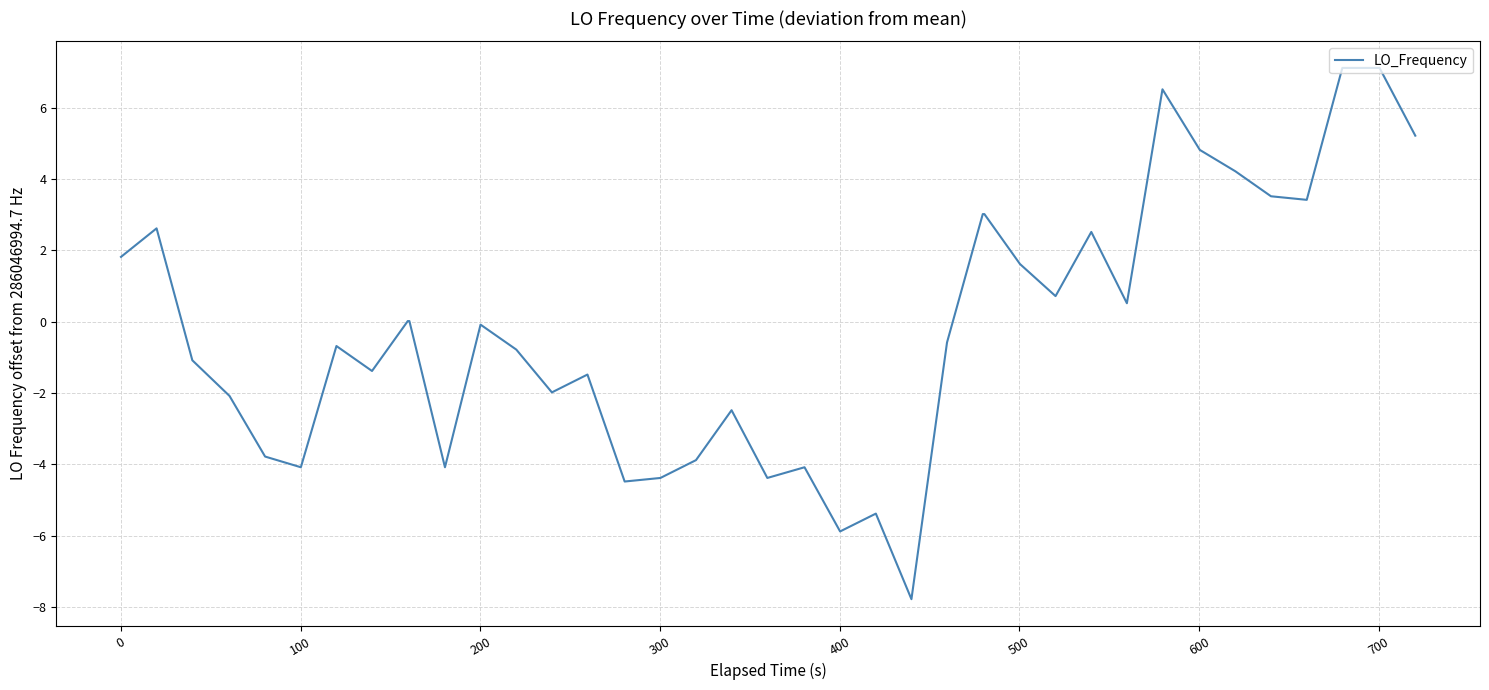

What is the smallest value displayed?

-7.8